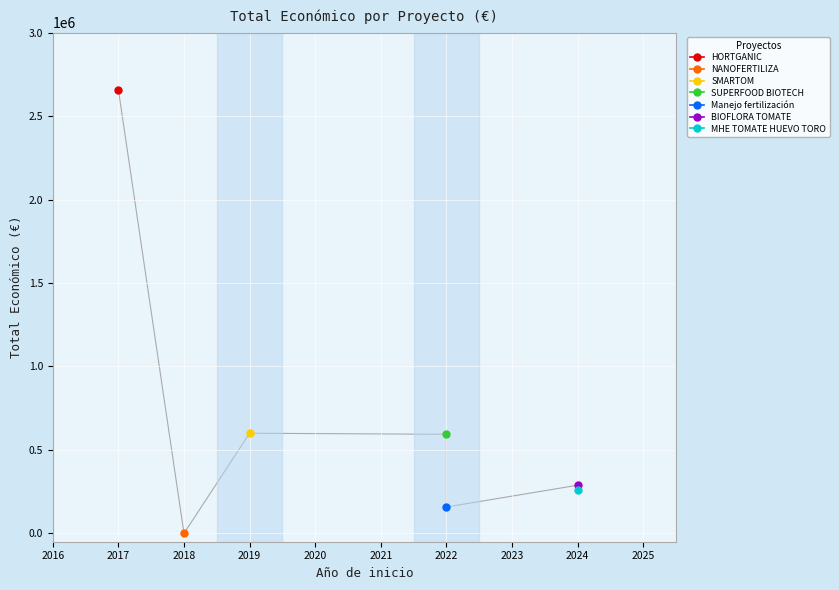

The value at 2024 is 461231. True or false?

False